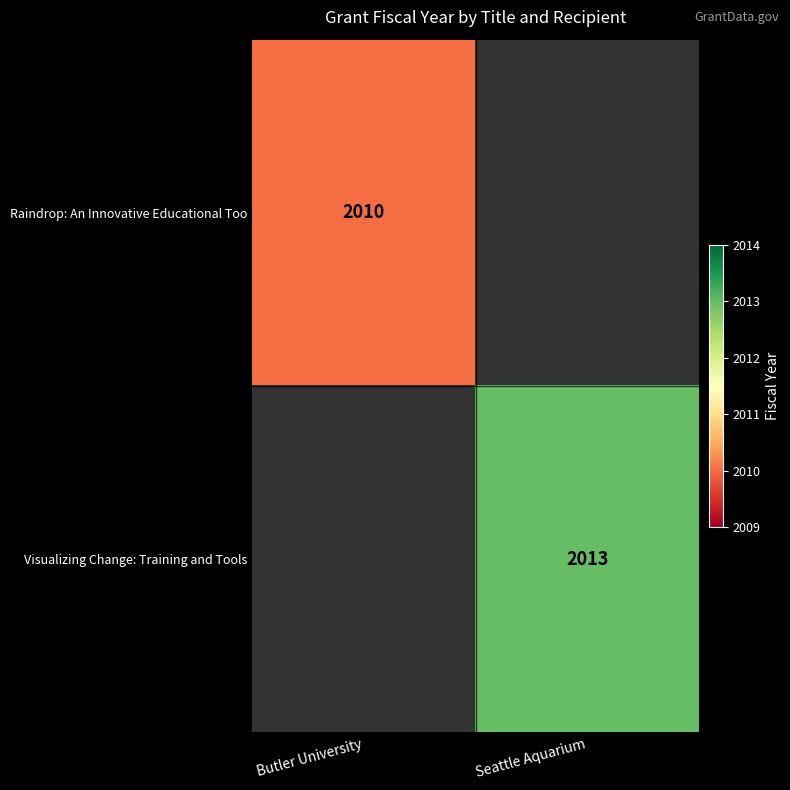

The value of Visualizing Change: Training and Tools at Seattle Aquarium is 847. True or false?

False